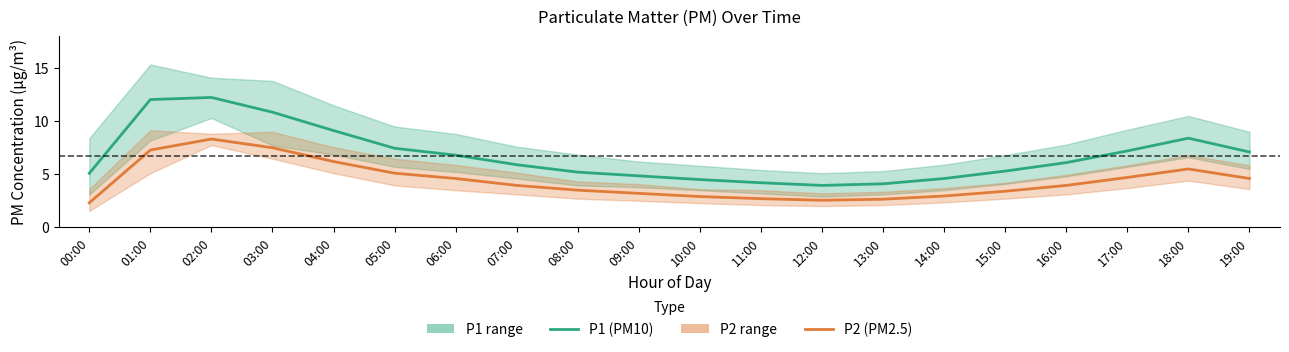

What is the difference between the P1 (PM10) values at 04:00 and 16:00?

3.0